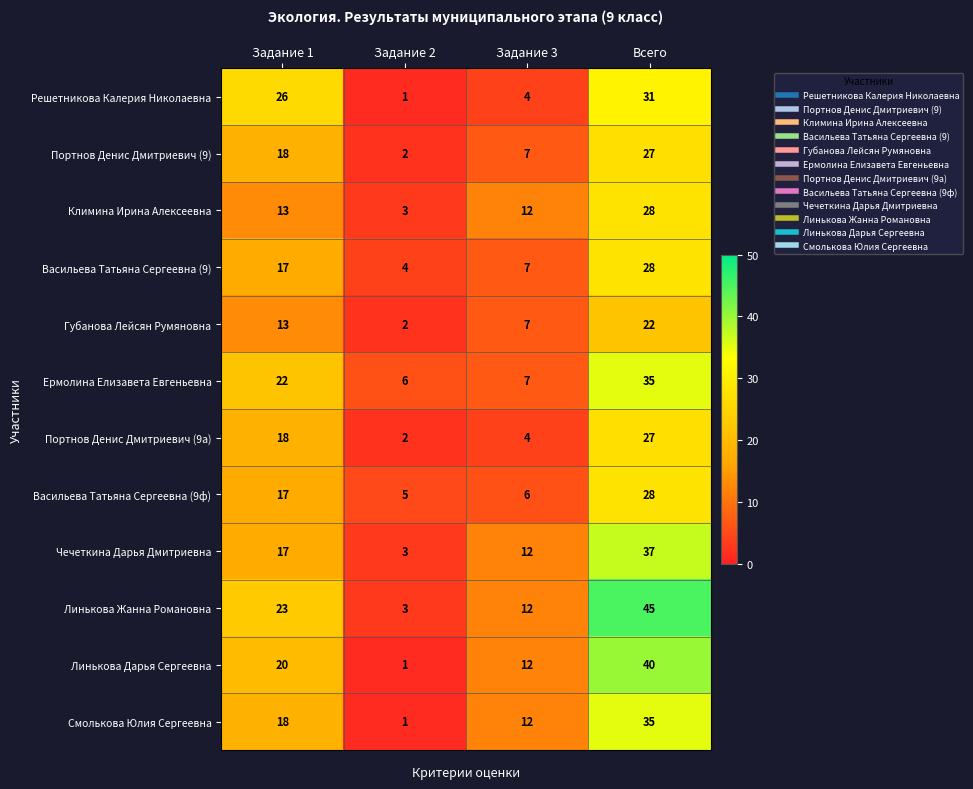

Which series changed the most between Задание 1 and Задание 3?

Решетникова Калерия Николаевна